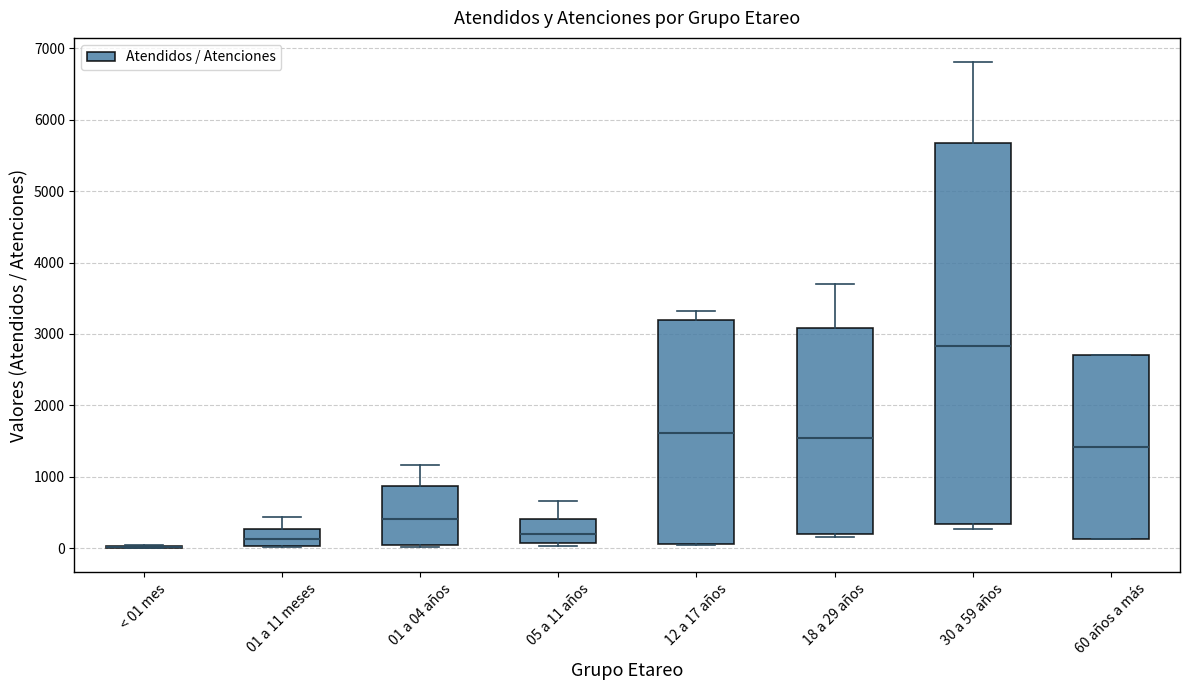

Reading left to right, transcribe this box plot: for each box, give where its median line is, the range the box spans, and where its two whiskers end, as read against the y-axis. The values are not printed on the chart, so give them approximately, as read against the axis.

< 01 mes: box collapsed to a line at 0, whiskers 0 to 0
01 a 11 meses: median 100, box 0 to 300, whiskers 0 to 400
01 a 04 años: median 400, box 0 to 900, whiskers 0 to 1200
05 a 11 años: median 200, box 100 to 400, whiskers 0 to 700
12 a 17 años: median 1600, box 100 to 3200, whiskers 0 to 3300
18 a 29 años: median 1500, box 200 to 3100, whiskers 200 (just below the box's lower edge) to 3700
30 a 59 años: median 2800, box 300 to 5700, whiskers 300 (just below the box's lower edge) to 6800
60 años a más: median 1400, box 100 to 2700, whiskers 100 to 2700